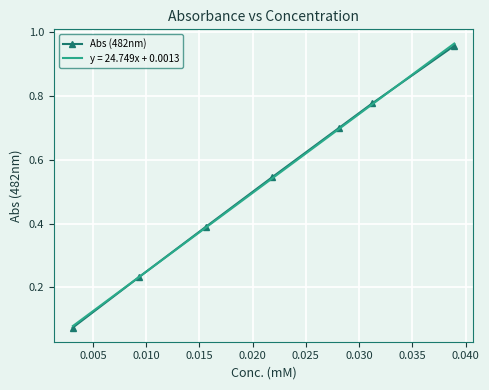

True or false: there are more than 0 points higher than both neighbors.

False